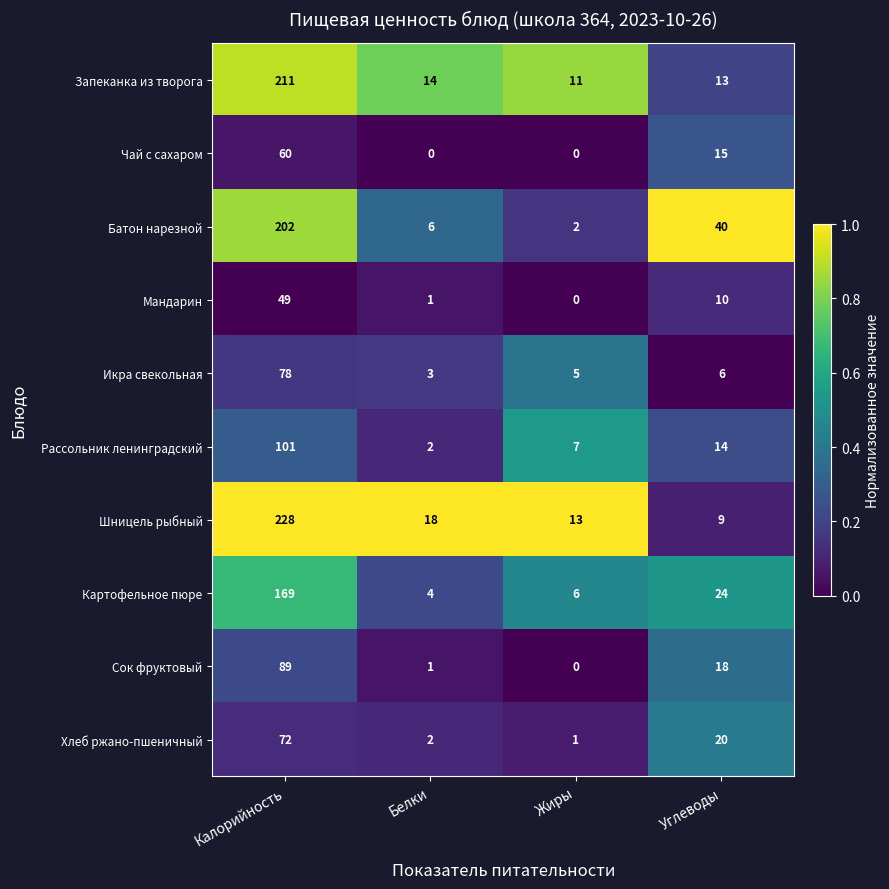

Which category has the highest value in the Рассольник ленинградский series?

Калорийность